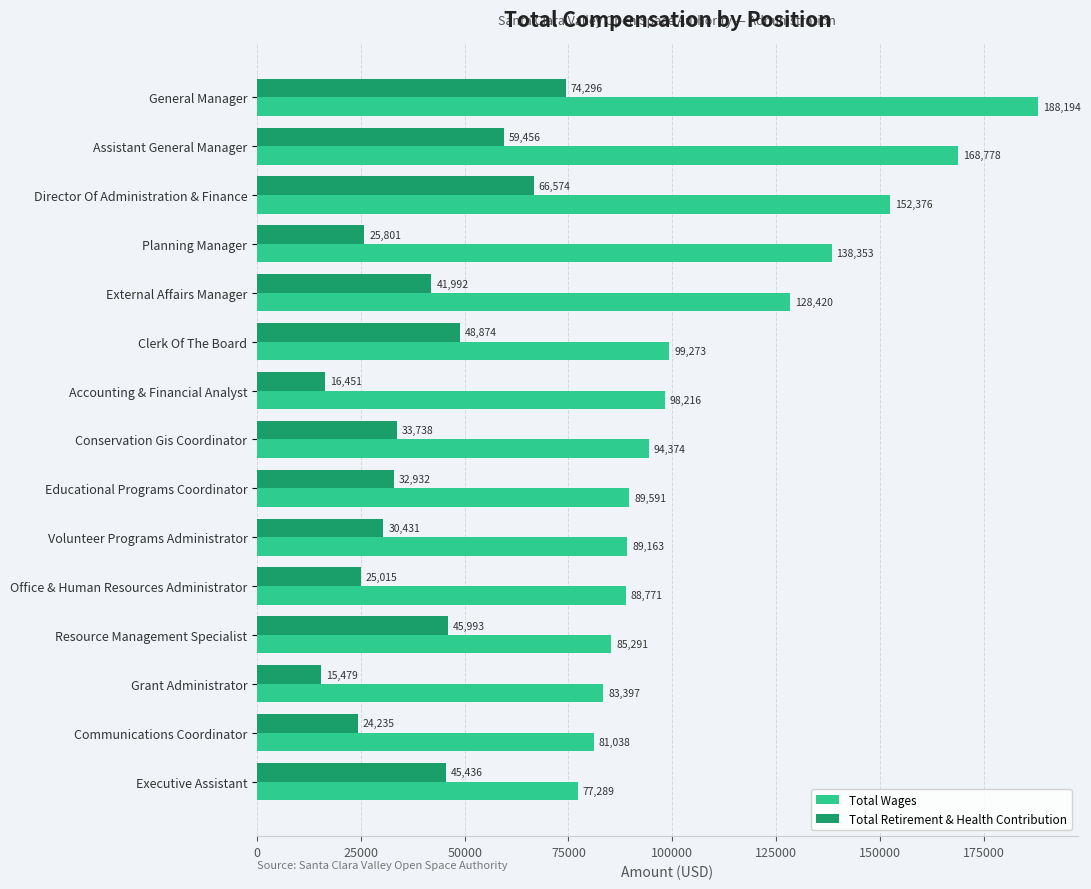

What is the average value of the Total Wages series?

110835